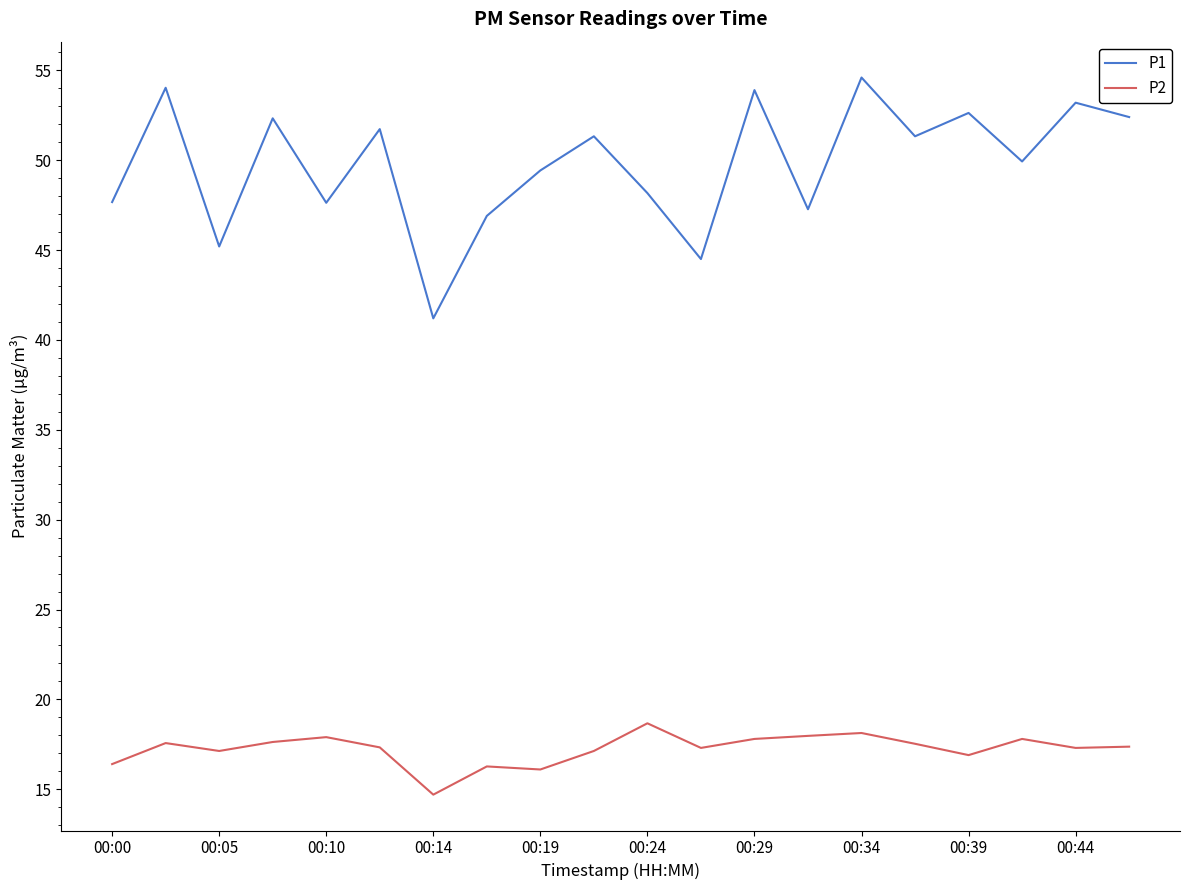

What is the difference between the maximum and minimum values in the P2 series?

4.0